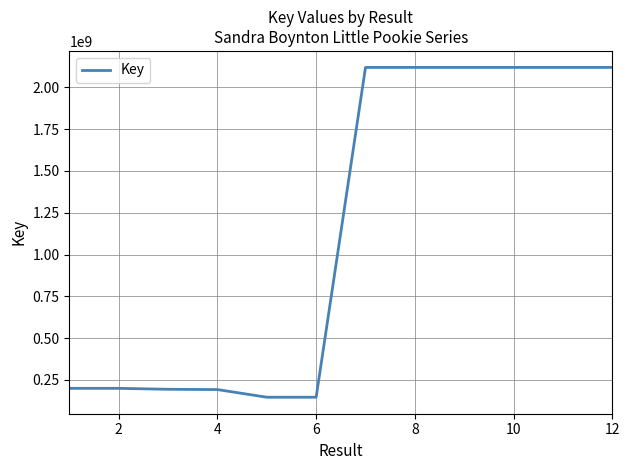

What is the smallest value displayed?

146718783